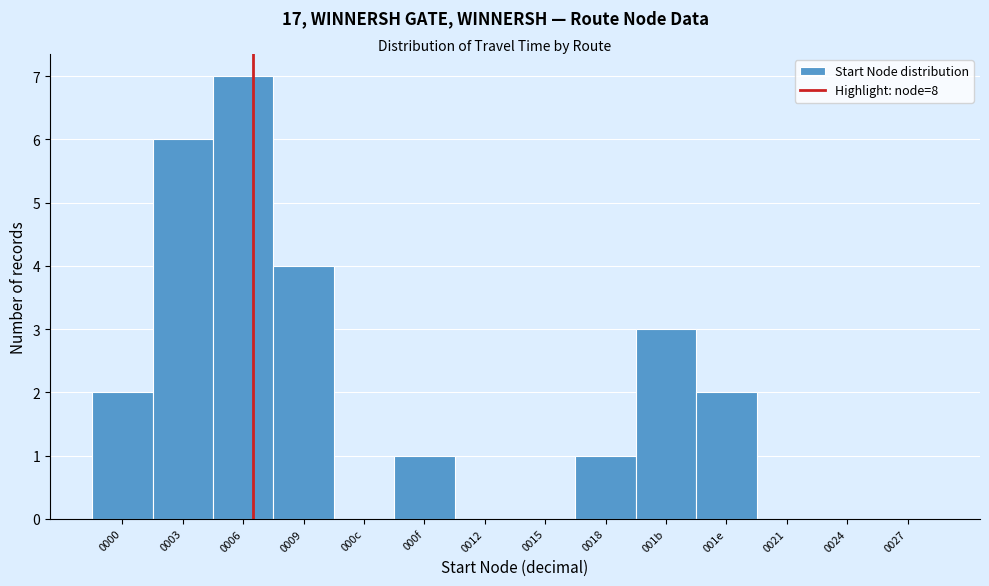

Reading left to right, what are all the values shown in this chart?

0000=2	0003=6	0006=7	0009=4	000c=0	000f=1	0012=0	0015=0	0018=1	001b=3	001e=2	0021=0	0024=0	0027=0